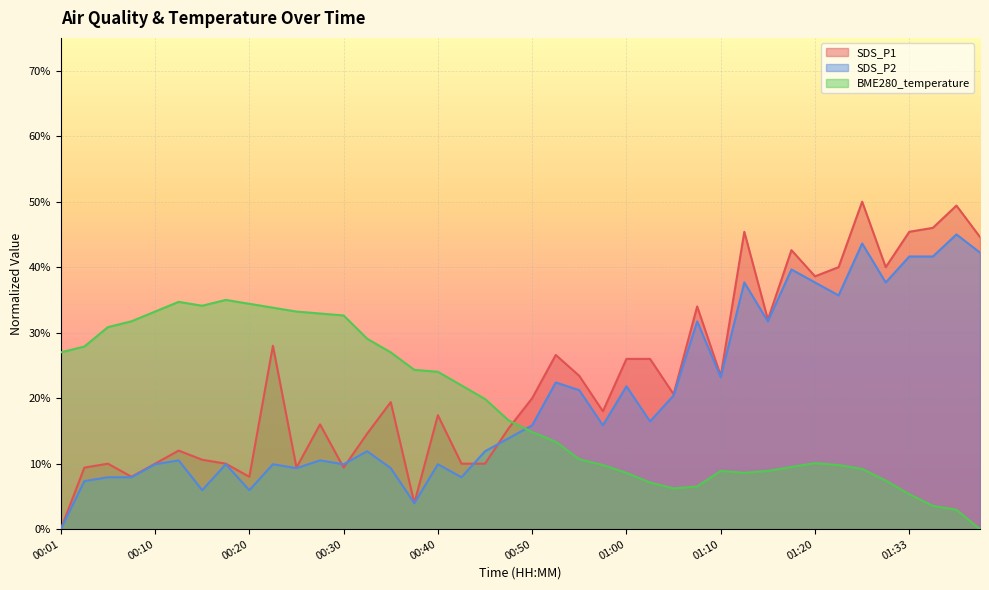

Between 00:13 and 01:20, which series saw the biggest shift?

SDS_P2